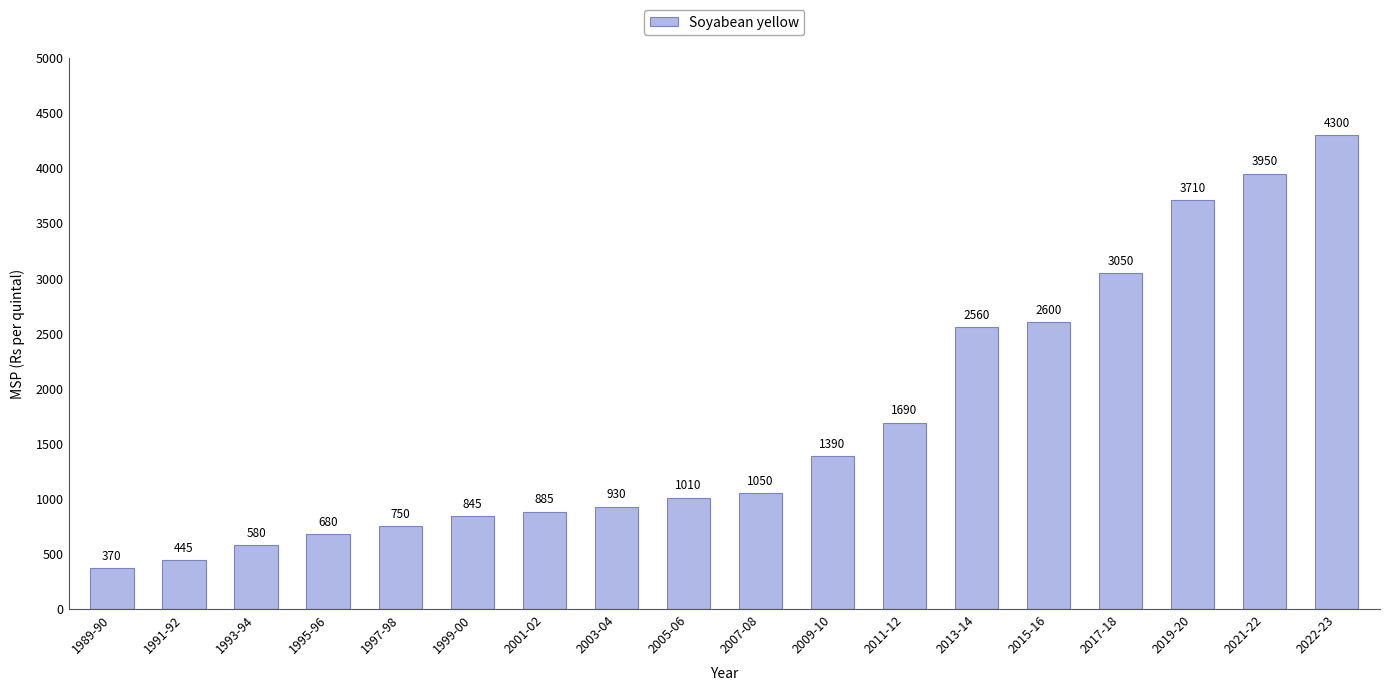

Is it true that the value at 2011-12 is 2931?

False